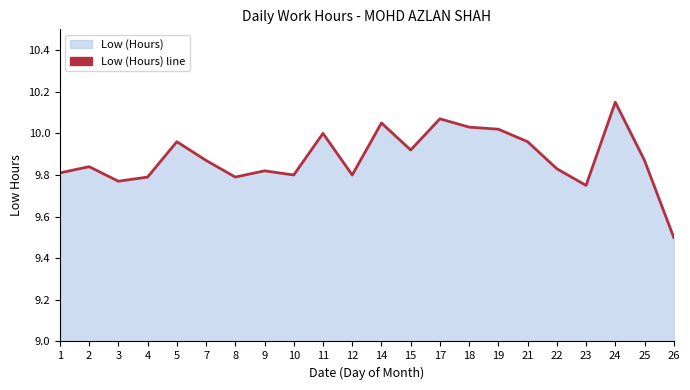

Reading right to left, what are all the values shown in this chart?

26=9.5	25=9.9	24=10.2	23=9.8	22=9.8	21=10.0	19=10.0	18=10.0	17=10.1	15=9.9	14=10.1	12=9.8	11=10.0	10=9.8	9=9.8	8=9.8	7=9.9	5=10.0	4=9.8	3=9.8	2=9.8	1=9.8